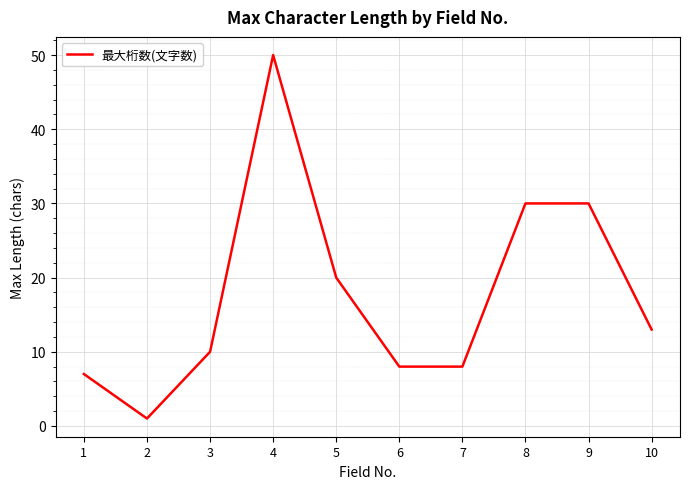

What is the greatest value displayed?

50